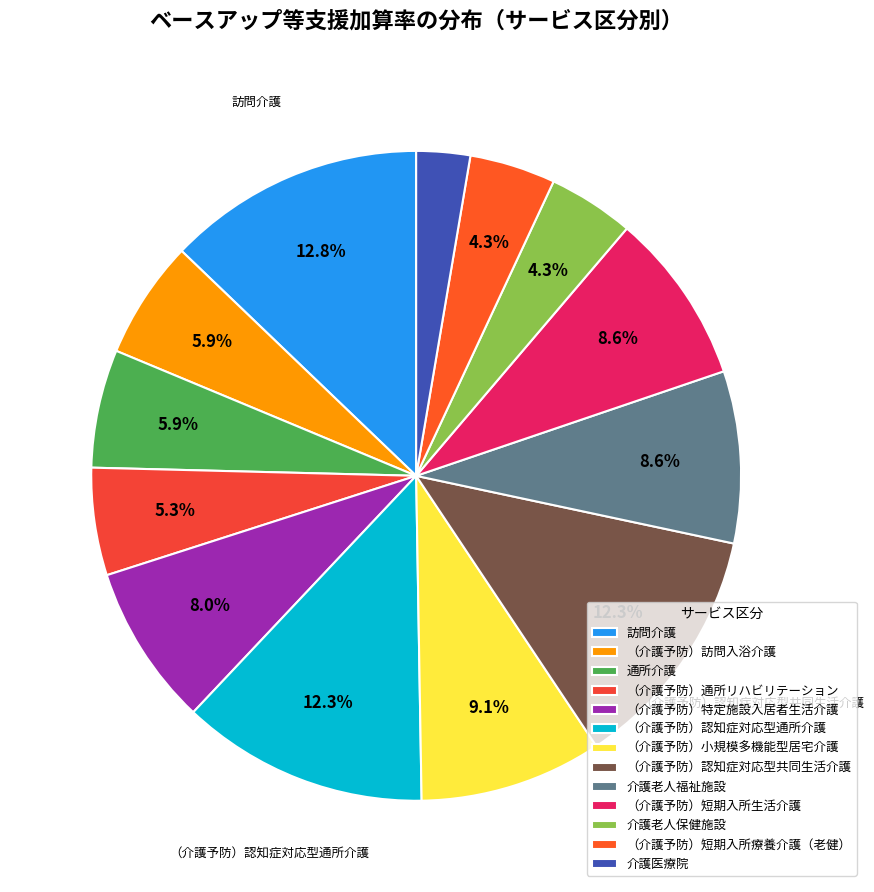

Is it true that （介護予防）特定施設入居者生活介護 is 8% of the pie?

True